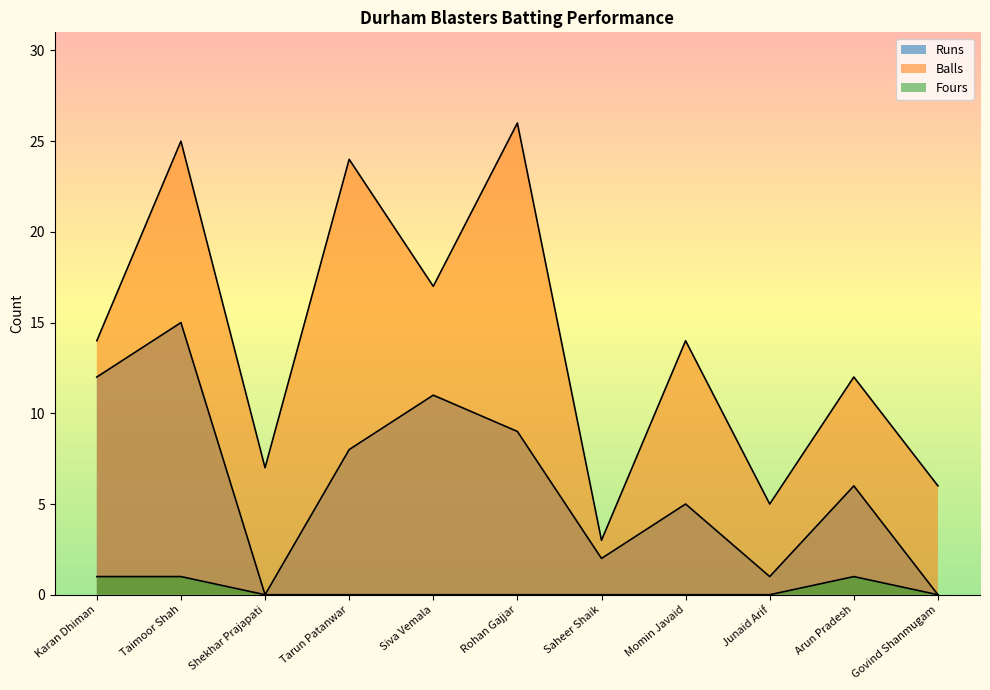

Which category has the lowest value across all series?

Shekhar Prajapati